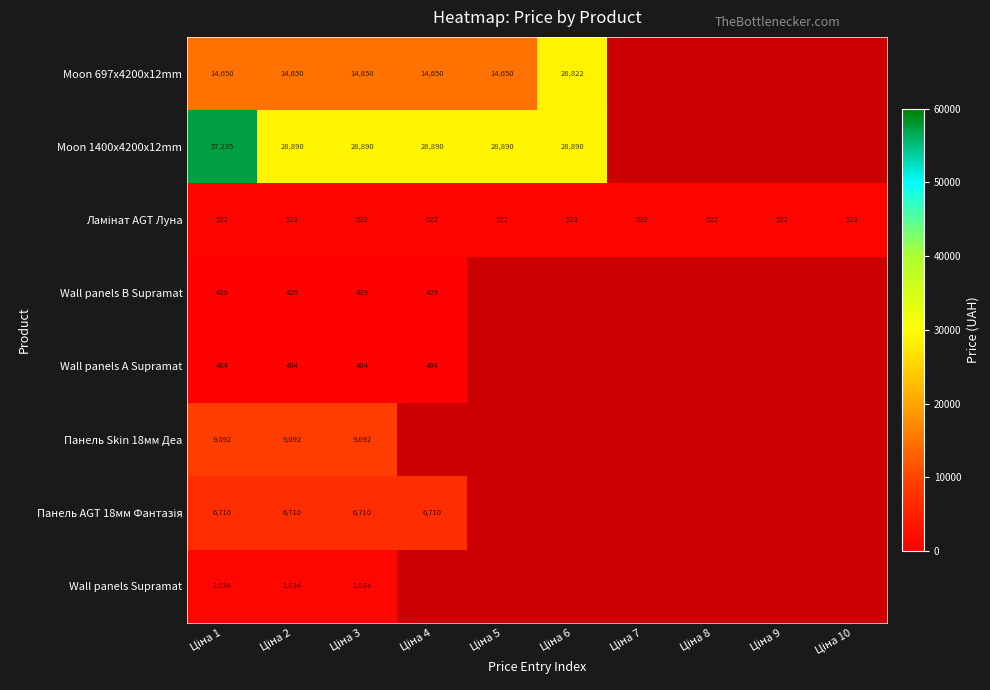

What is the highest value of the Moon 697x4200x12mm series?

28821.8